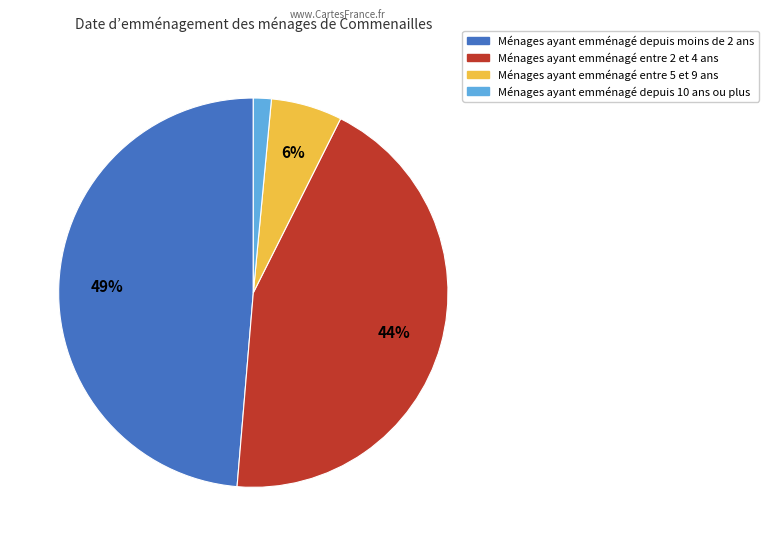

How many slices are in this pie chart?

4